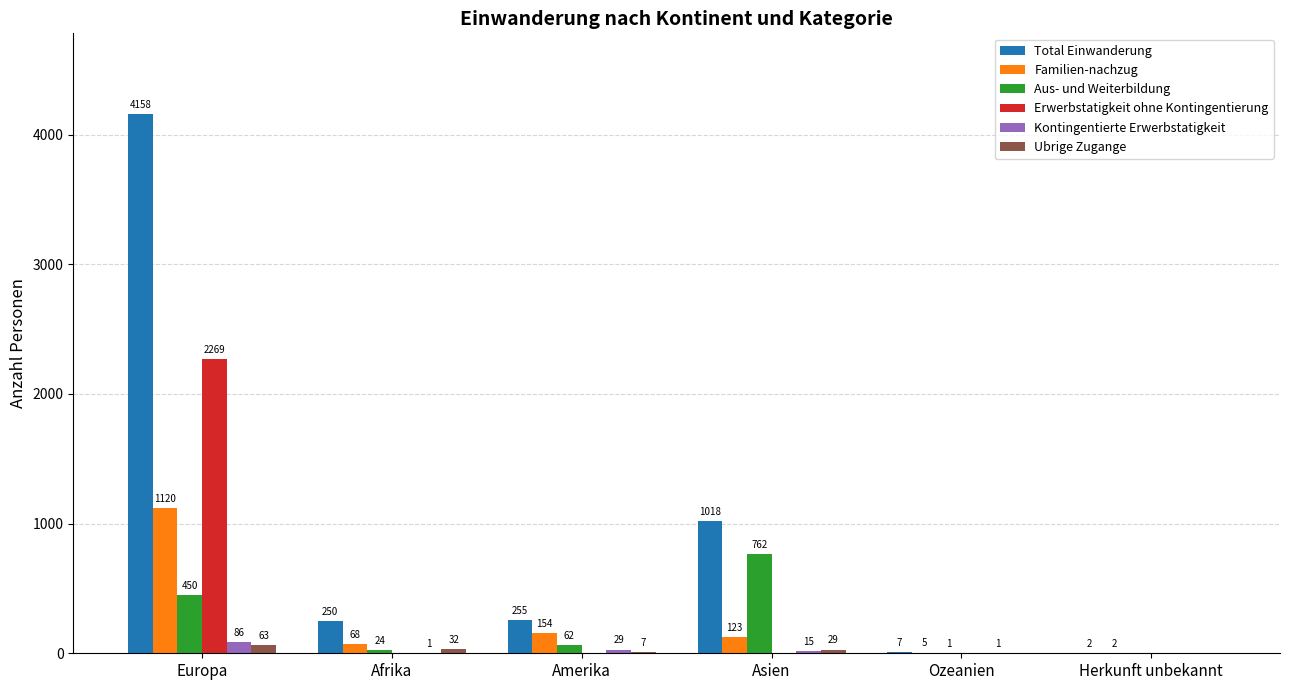

What is the greatest value displayed?

4158